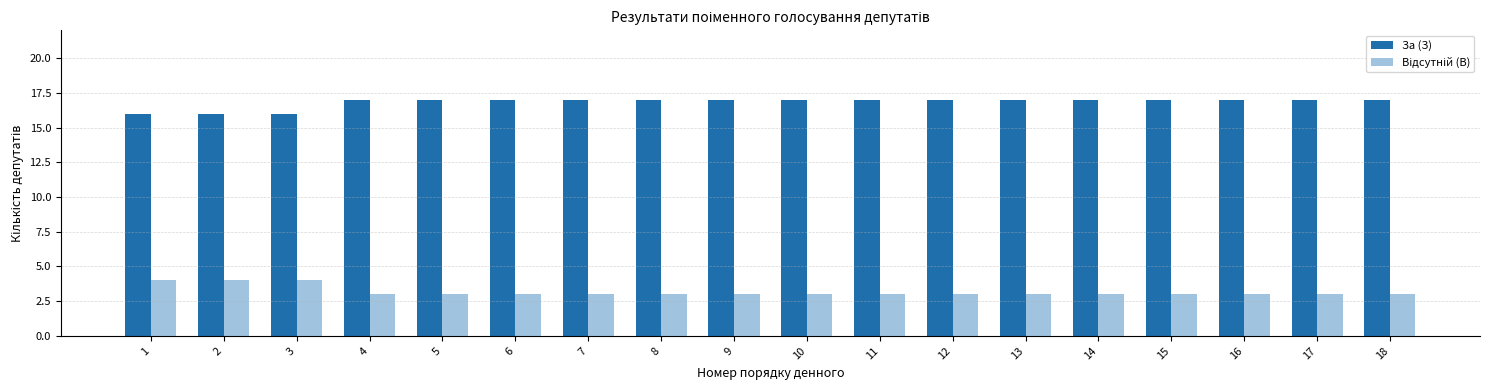

What is the approximate value of За (З) at 6?

17